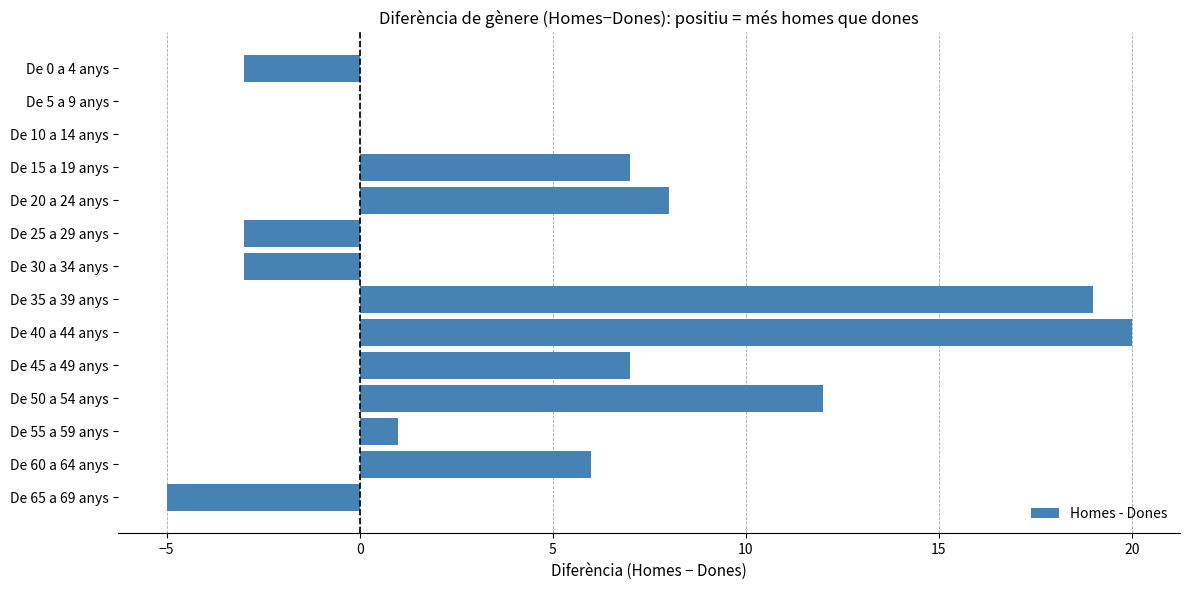

Are the bars grouped side by side (vs. stacked)?

No